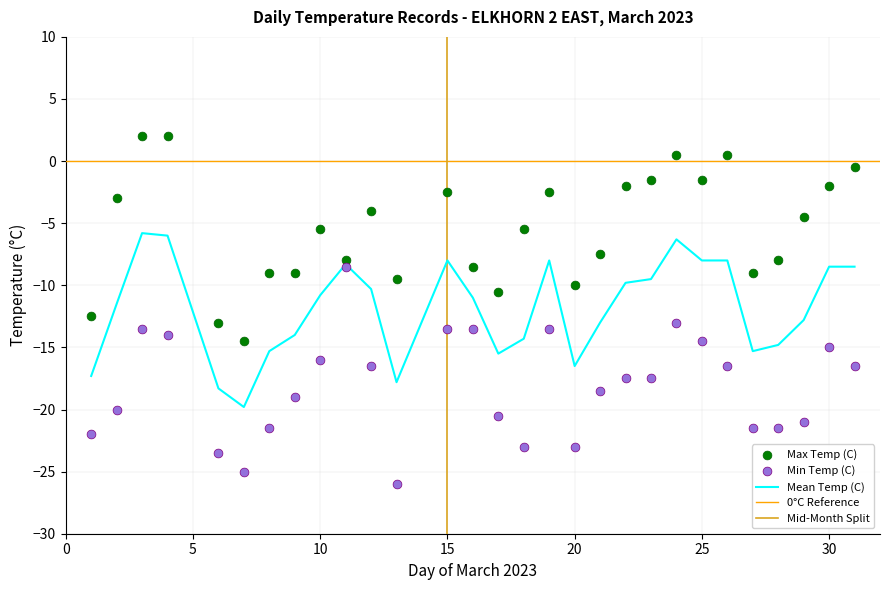

Which has a higher value, 14 or 23?

23